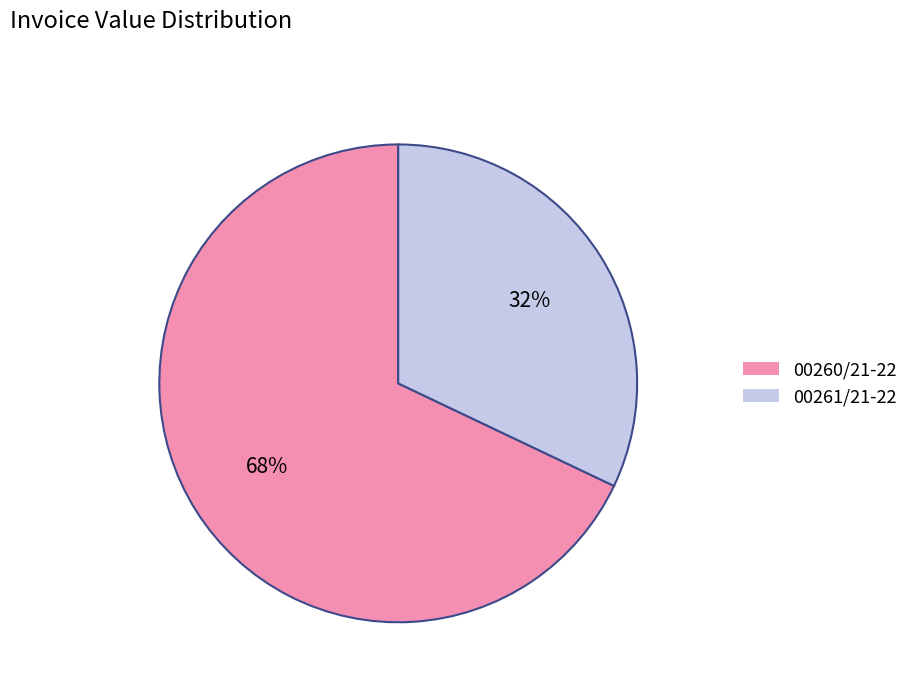

To the nearest percent, what portion does 00261/21-22 represent?

32%